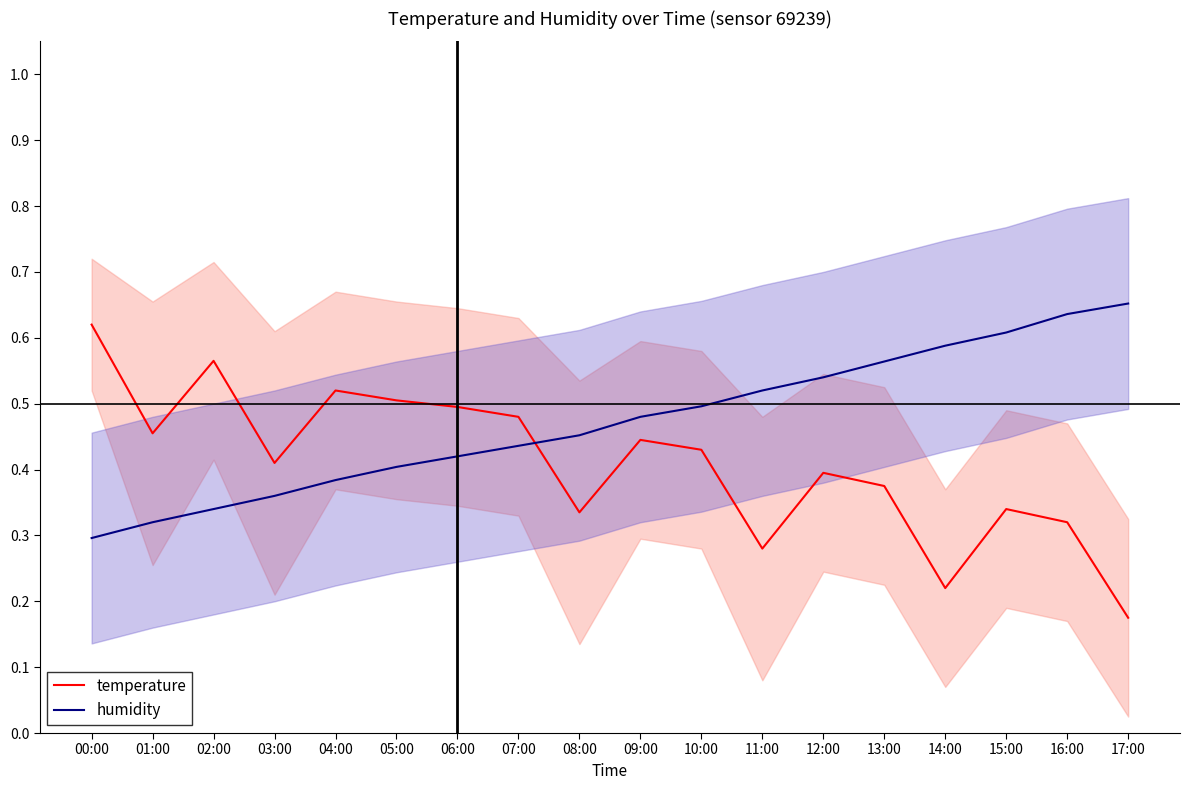

At 15:00, list the series in order from smallest to largest.

temperature, humidity